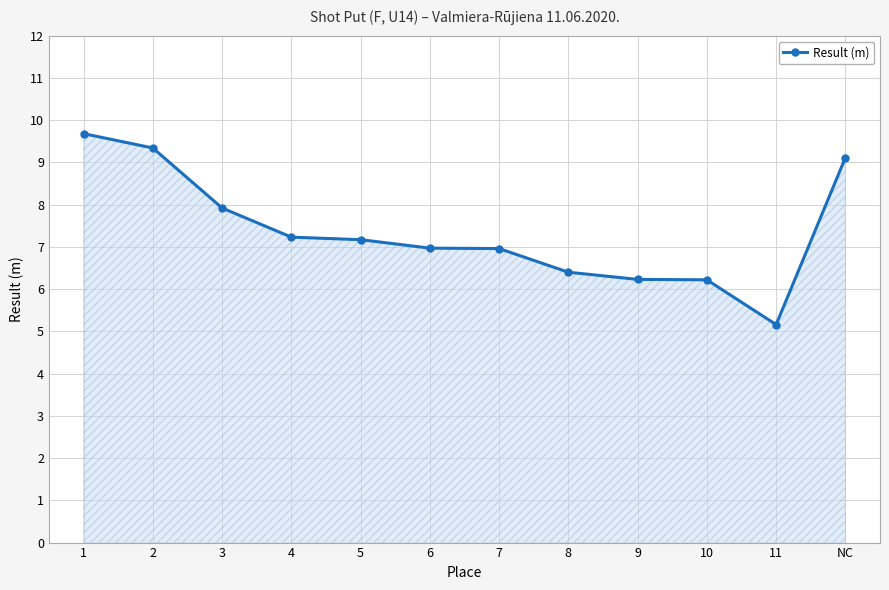

What is the change in value from 9 to NC?

+2.9